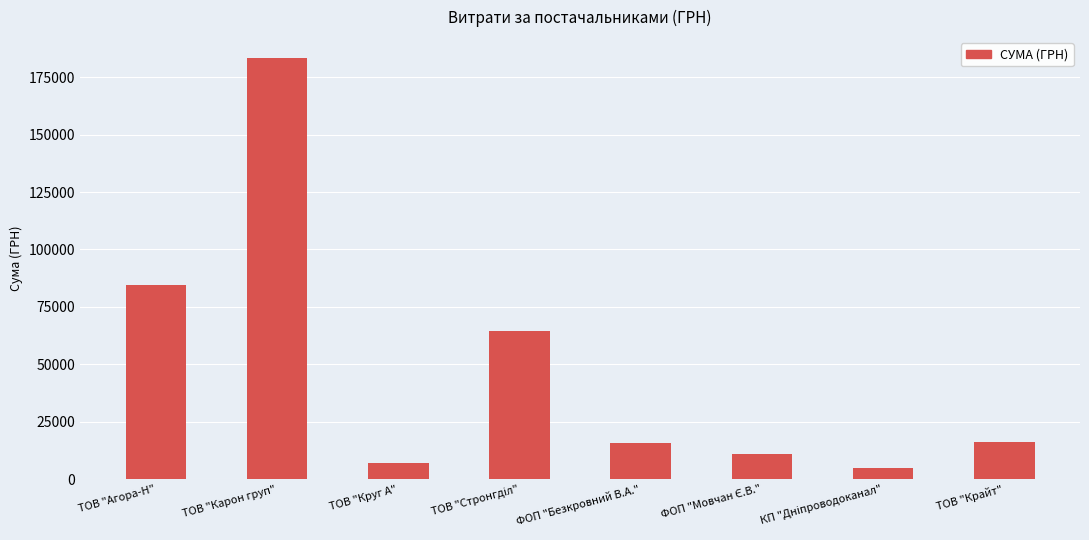

What is the ratio of the value at ТОВ "Крайт" to the value at ТОВ "Круг А"?

2.3